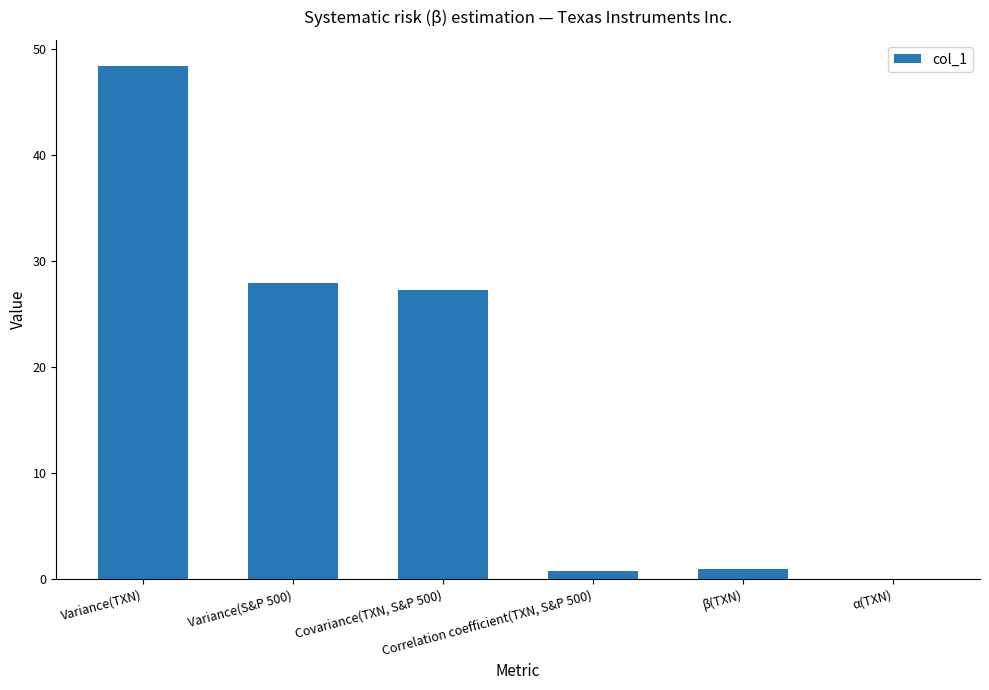

At which label is the value closest to 24?

Covariance(TXN, S&P 500)